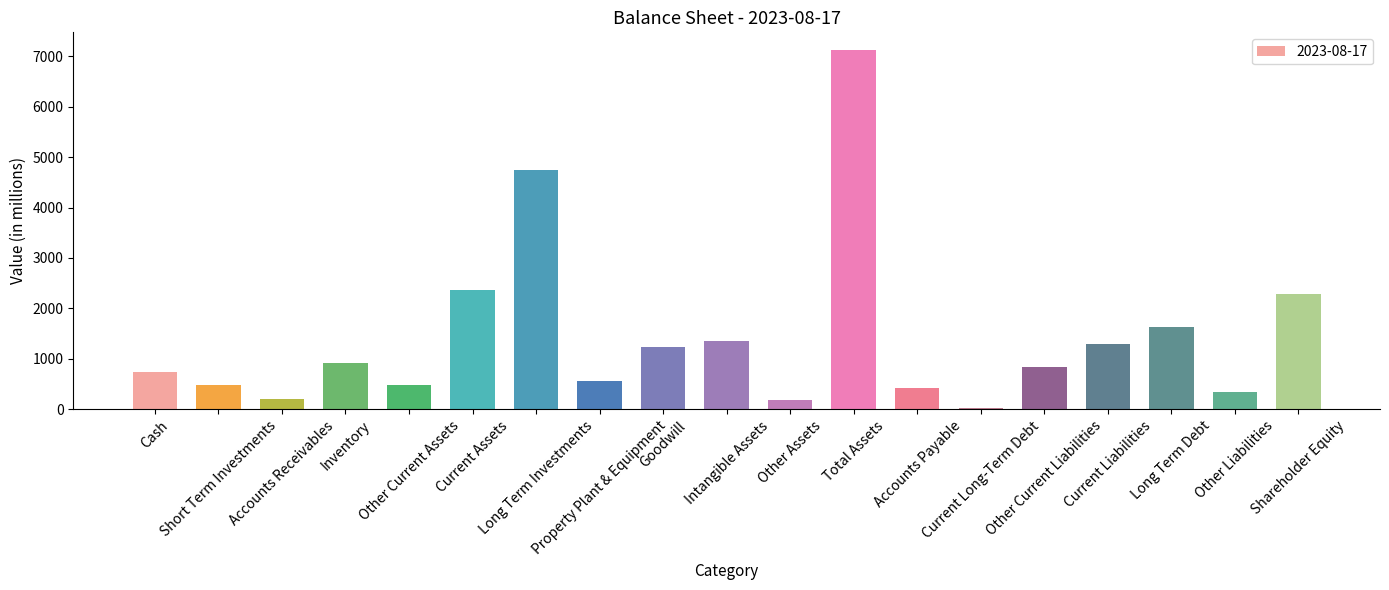

What is the difference between the maximum and minimum values?

7091.8